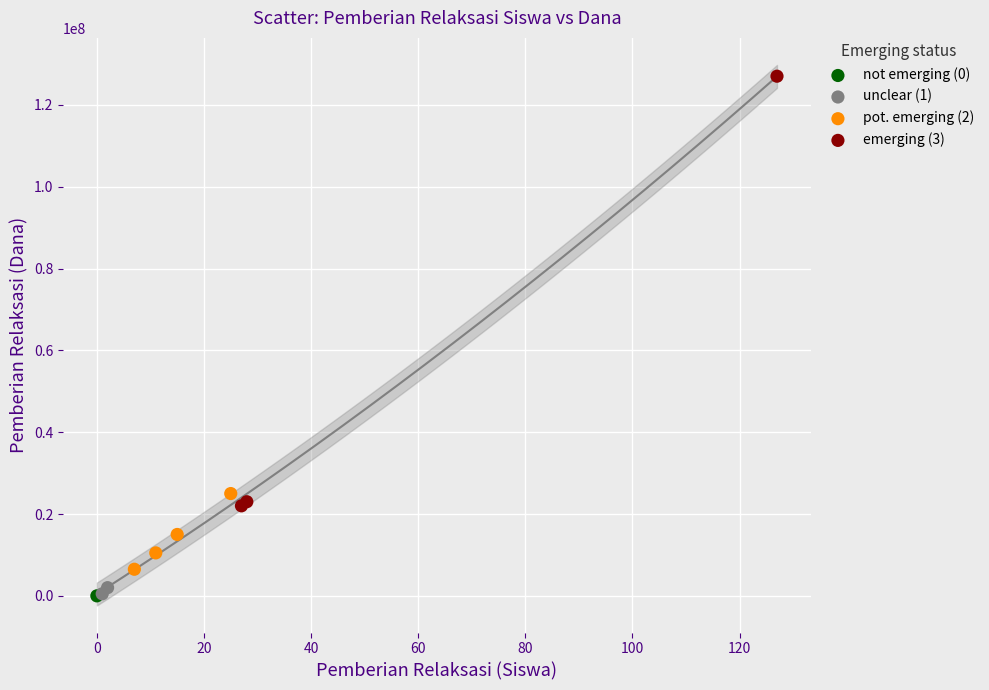

What are all the series names shown in the legend?

not emerging (0), unclear (1), pot. emerging (2), emerging (3)